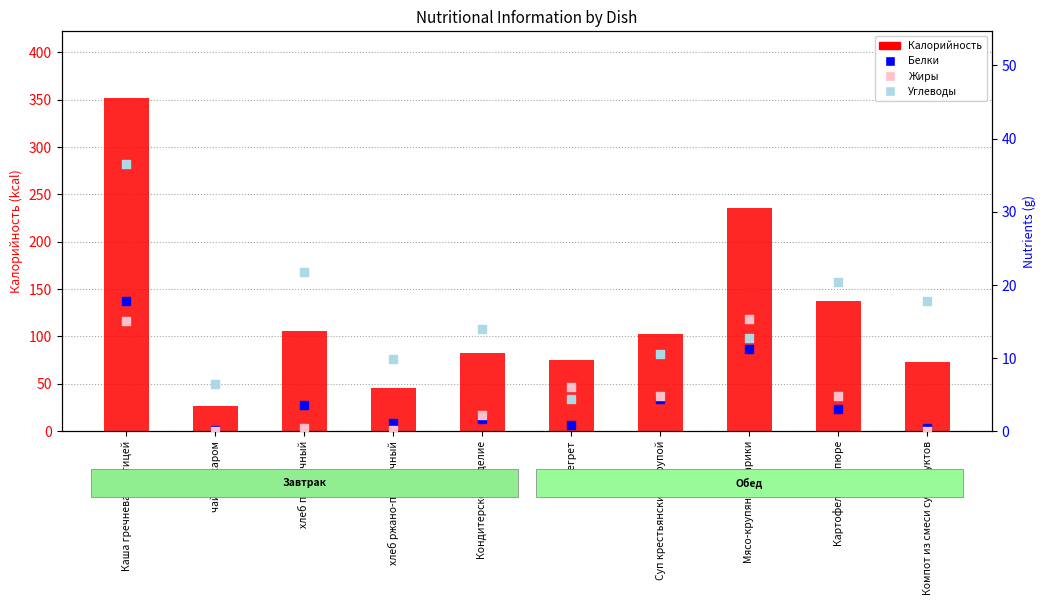

Which series has the largest total across all categories?

Калорийность